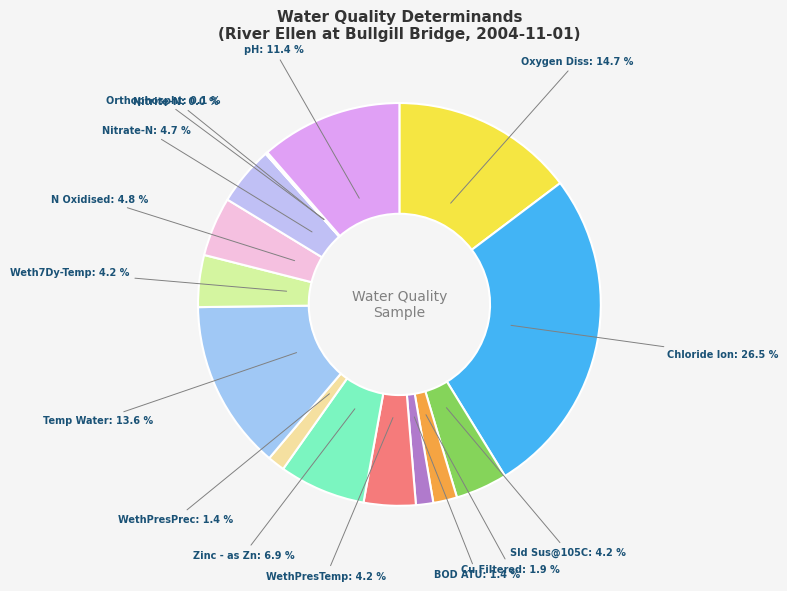

What percentage is NOT represented by pH?

88.6%